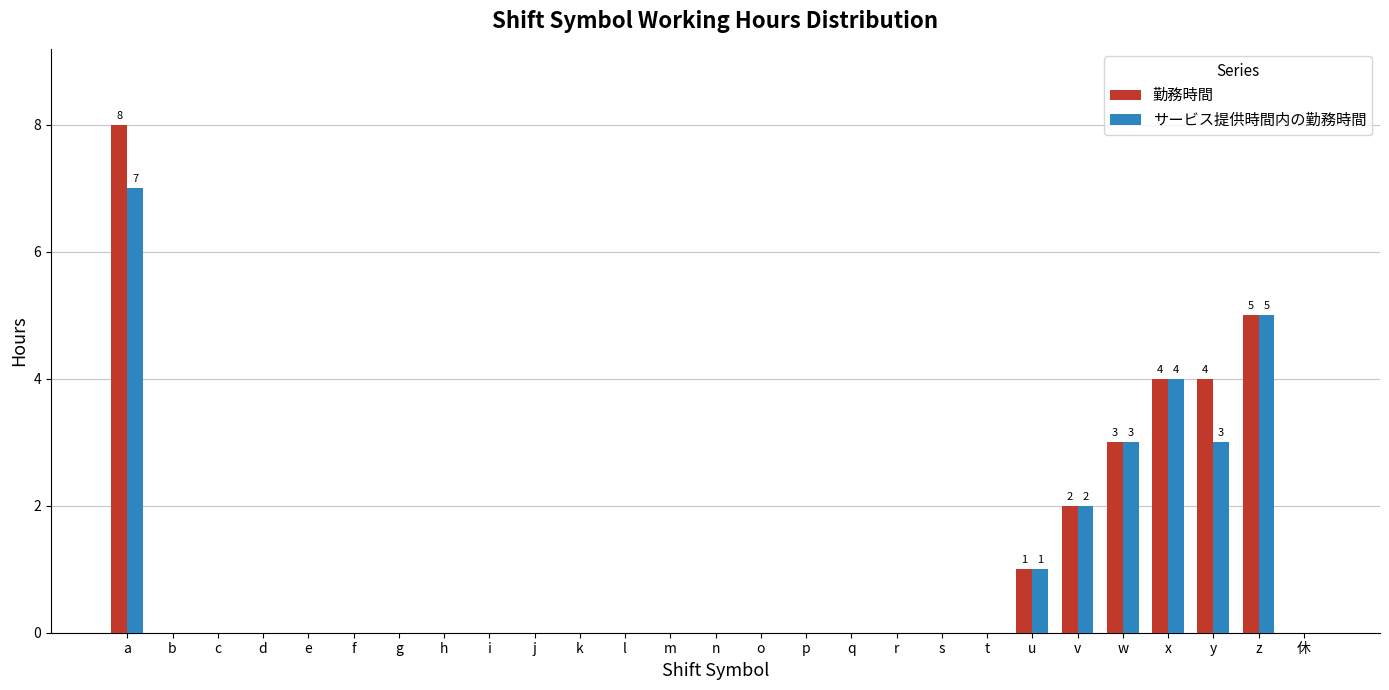

The 勤務時間 series shows 14 at a. True or false?

False